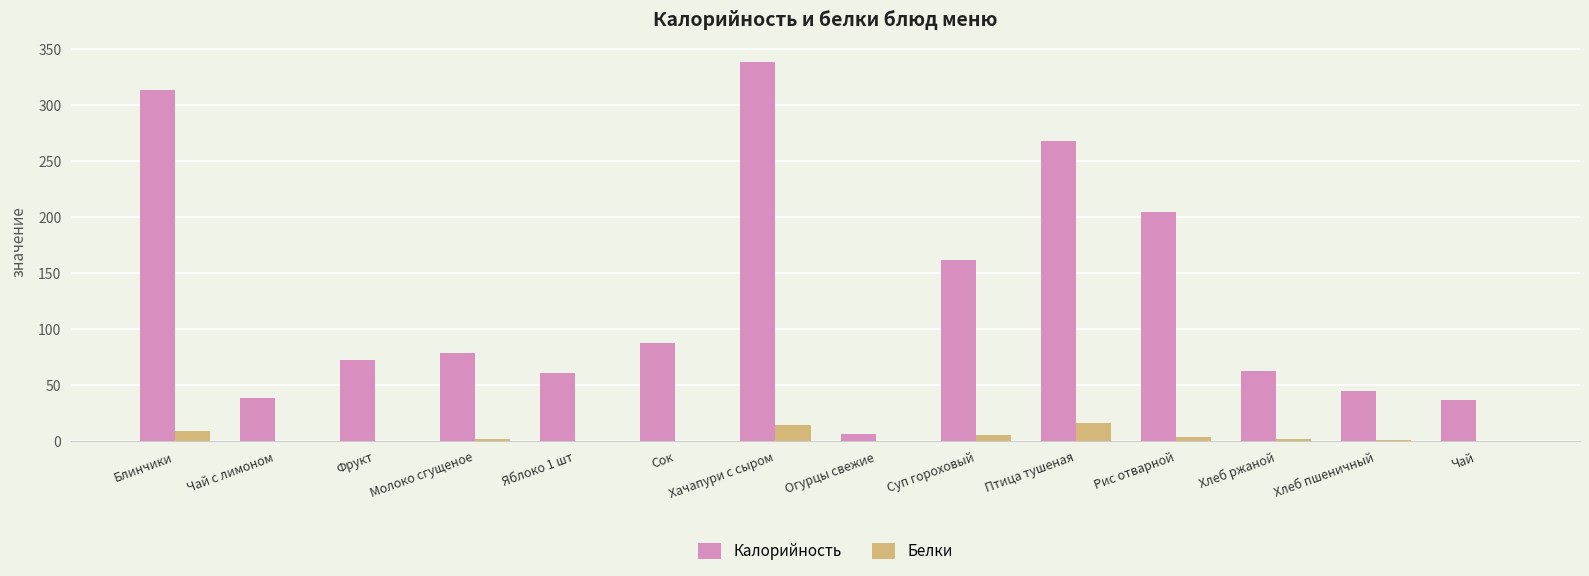

Which series has the largest total across all categories?

Калорийность